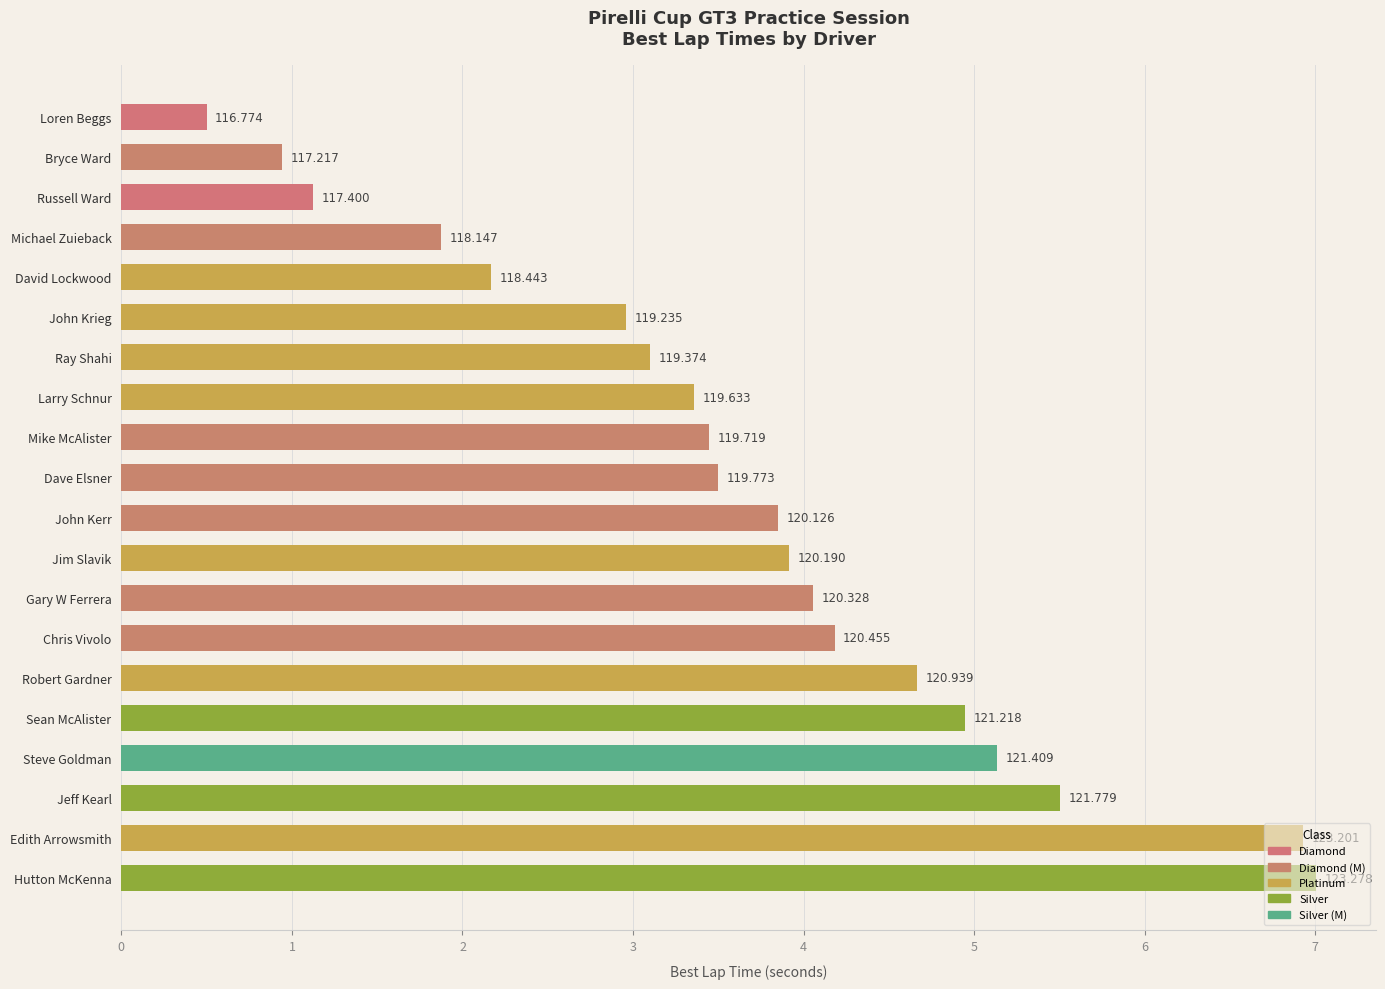

How many bars are there in total?

20